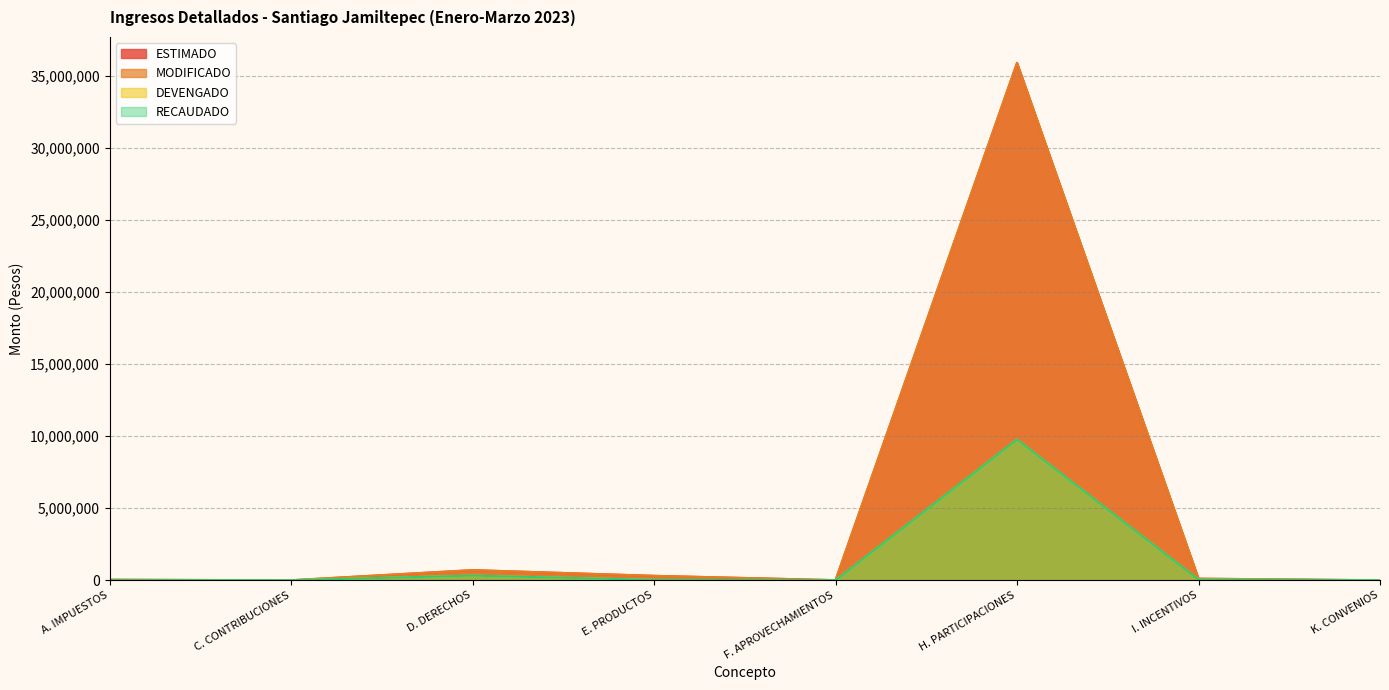

What value does the MODIFICADO series have at D. DERECHOS?

703507.0